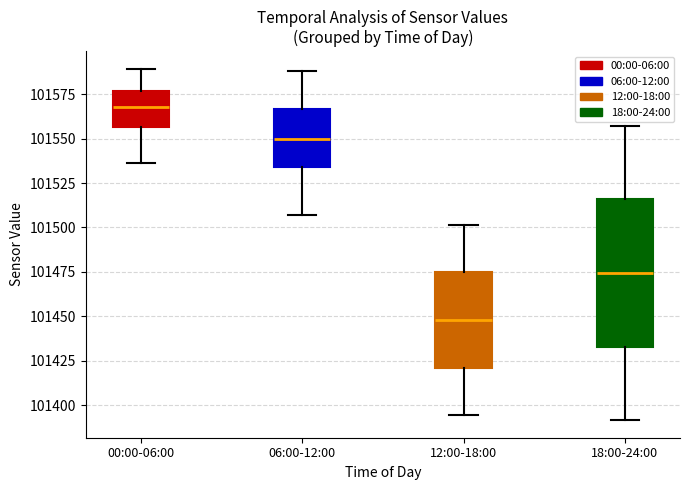

Which box has the highest median line?

00:00-06:00